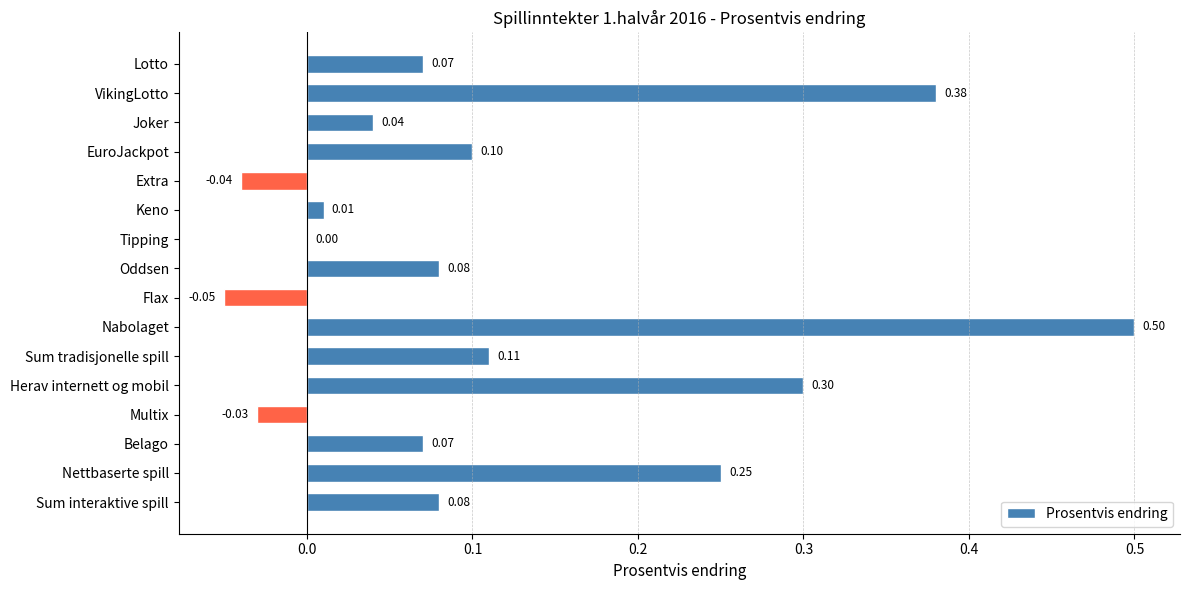

What is the sum of all values?

1.9